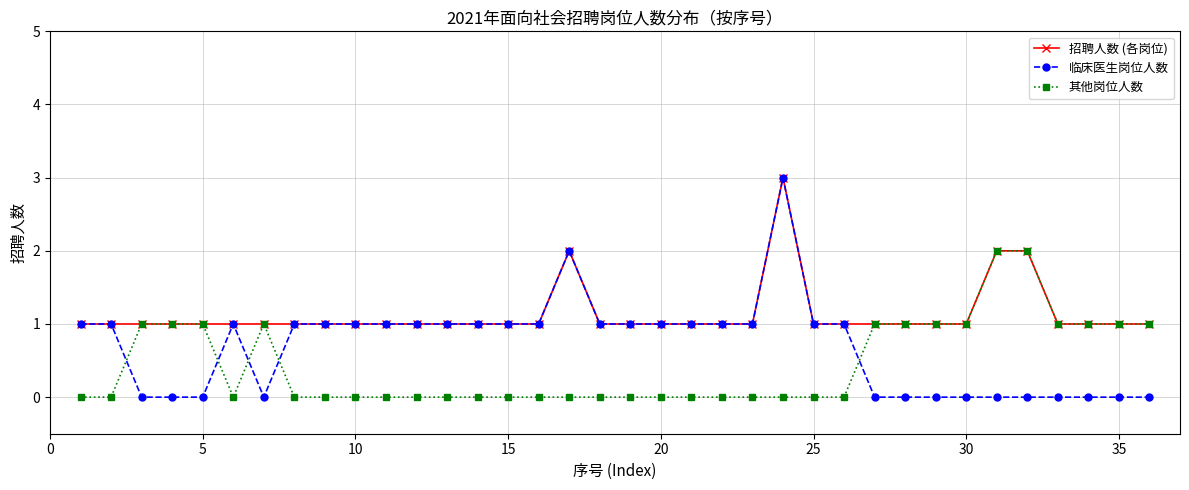

What are all the series names shown in the legend?

招聘人数 (各岗位), 临床医生岗位人数, 其他岗位人数